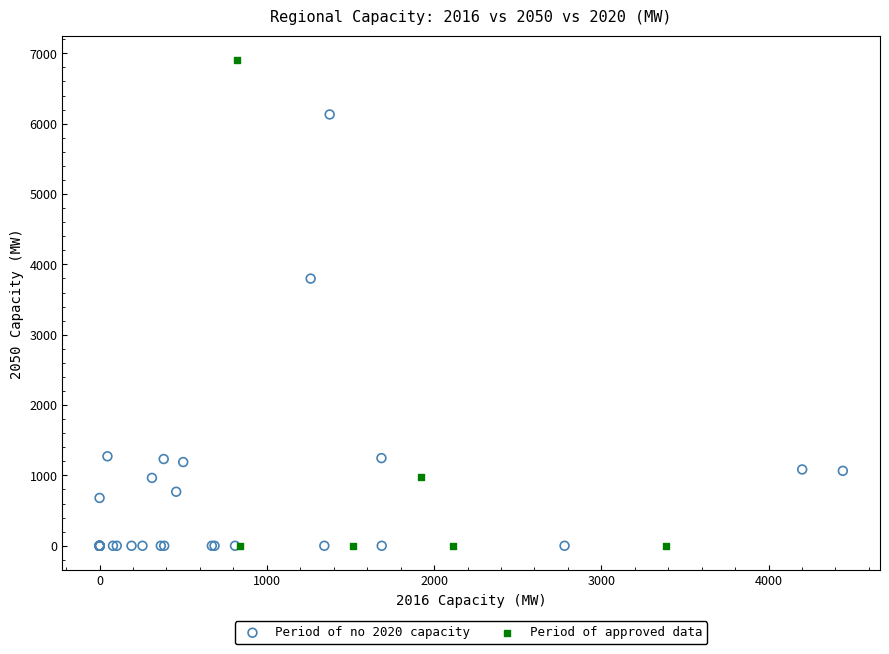

Which series reaches the maximum Y coordinate?

Period of approved data